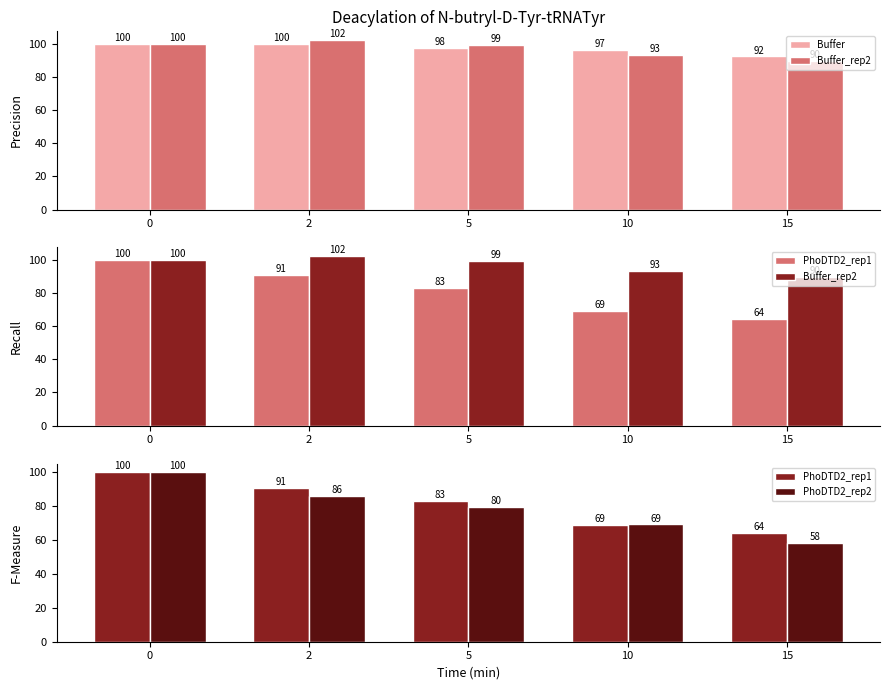

How many values in the PhoDTD2_rep2 series are below 79?

2